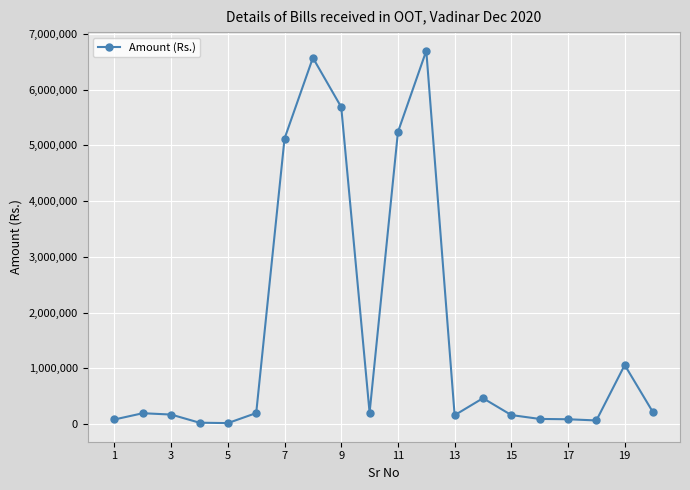

What is the greatest value displayed?

6696000